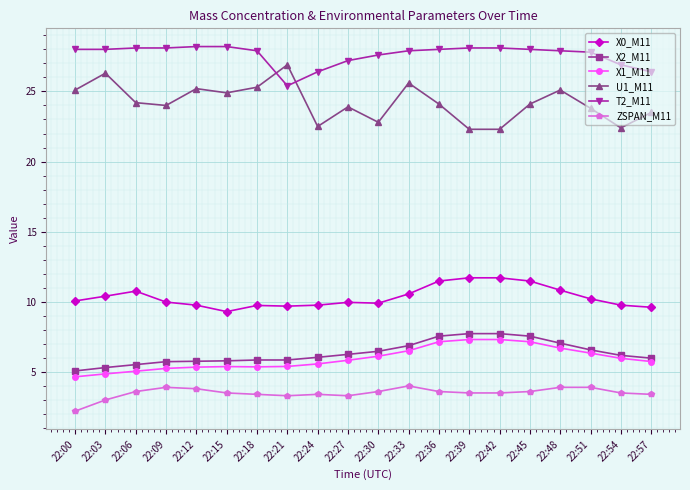

What is the maximum value shown in the chart?

28.2